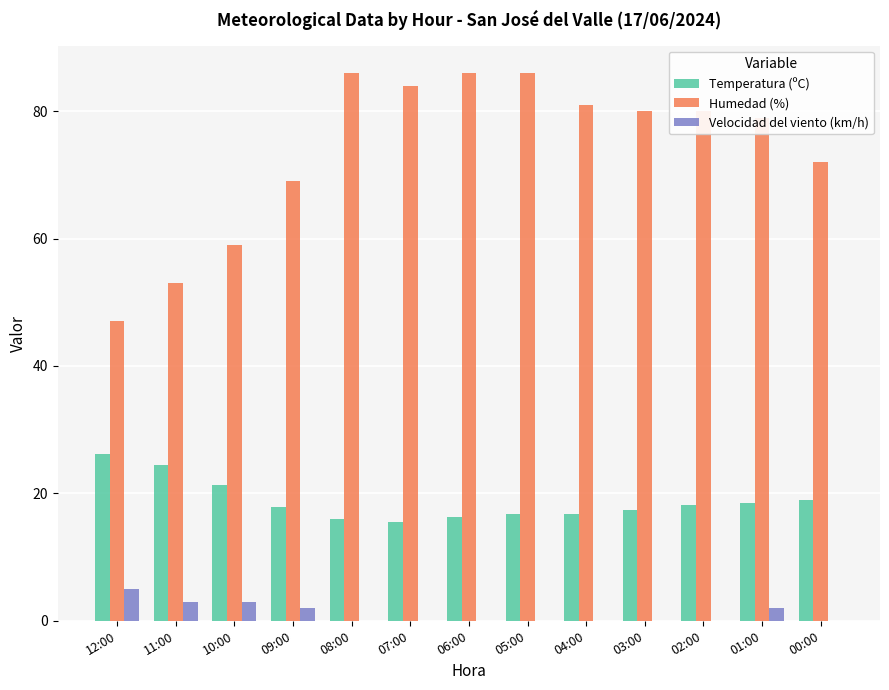

Which series has the largest total across all categories?

Humedad (%)